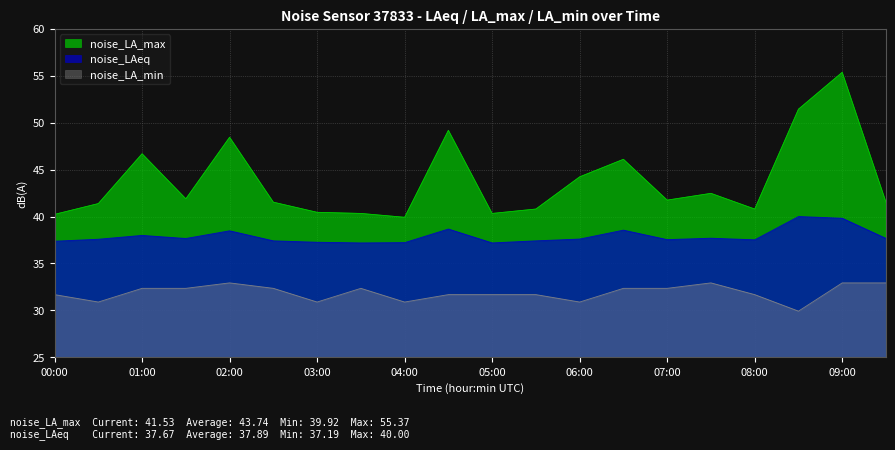

Is the value of noise_LAeq at 04:00 greater than the value of noise_LA_max at 05:00?

No